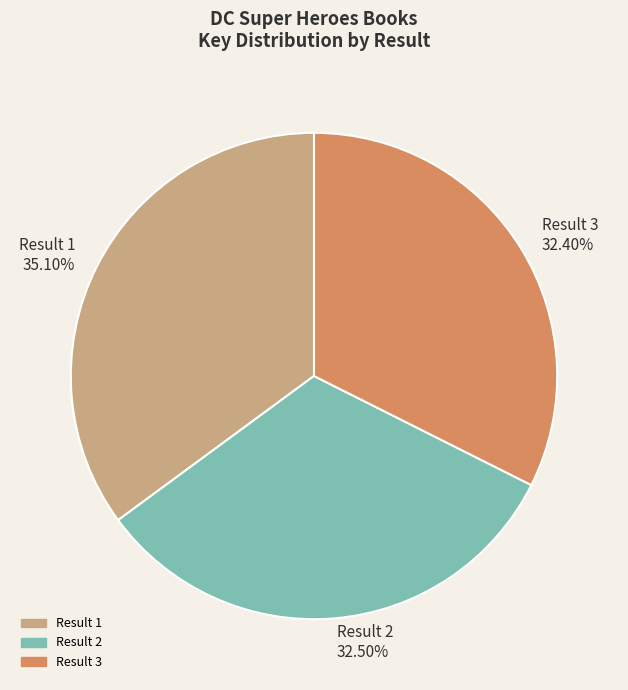

Which slice is the largest?

Result 1